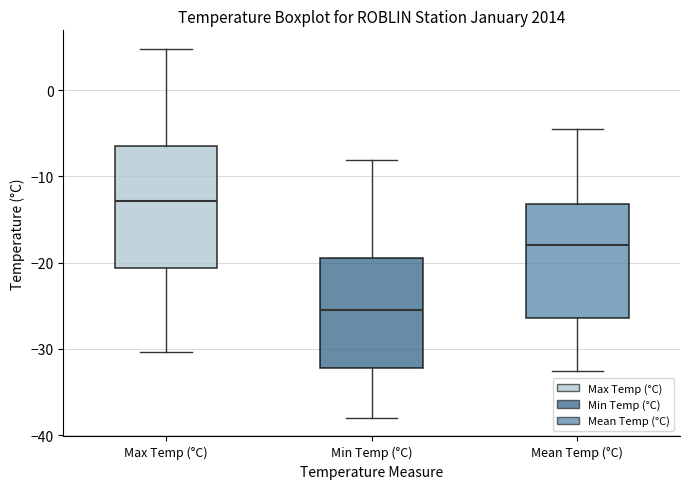

Where does the lower whisker of the box for Max Temp (°C) end on the y-axis? The values are not printed on the chart, so give them approximately, as read against the axis.

-30